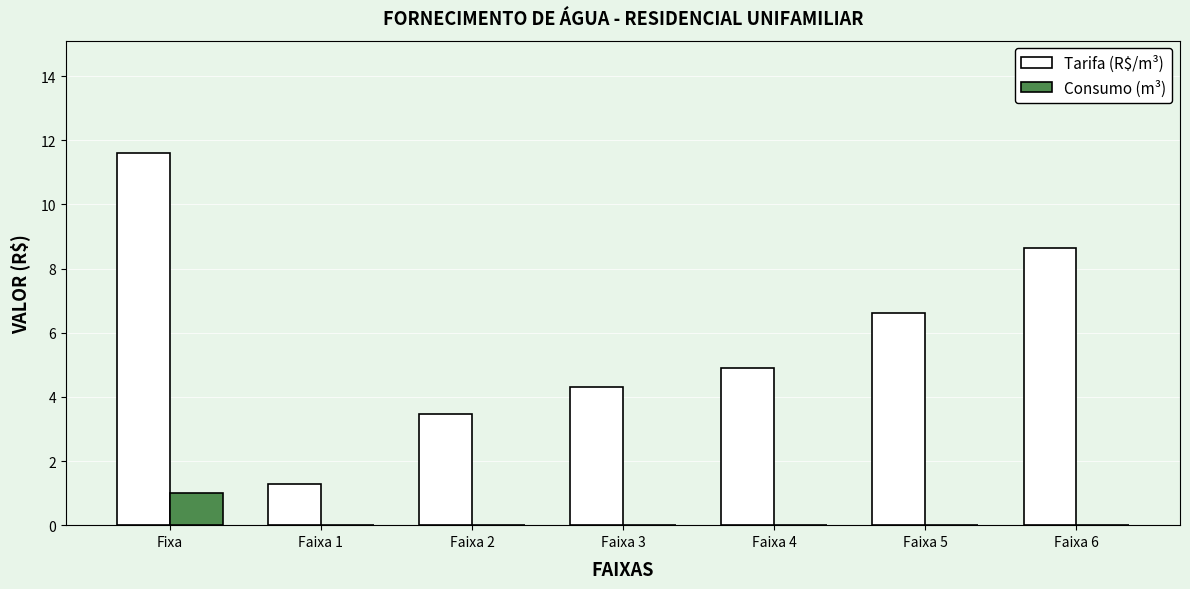

How many data points does each series have?

7